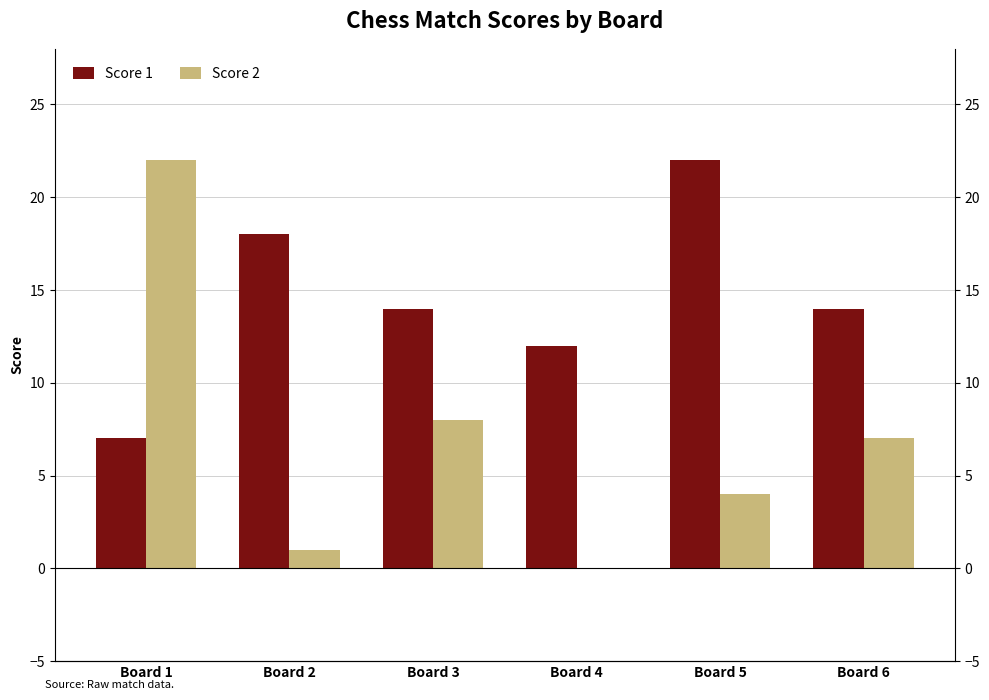

Are the bars horizontal?

No